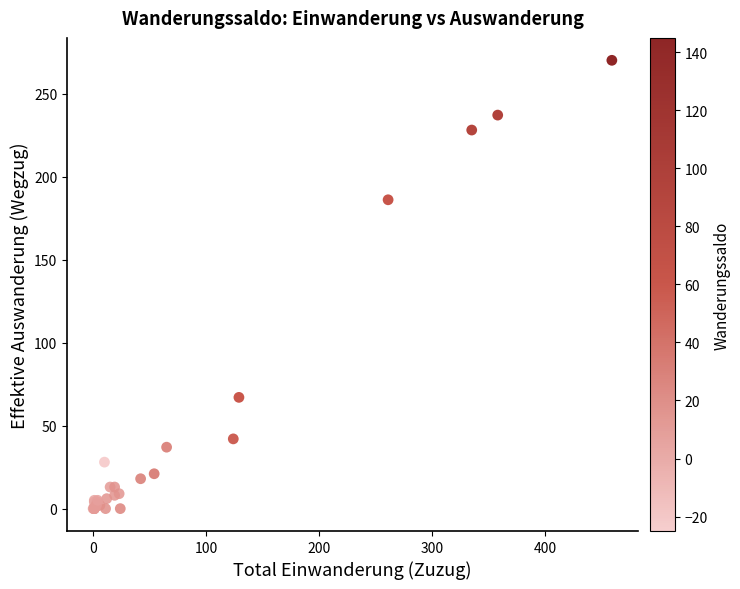

What Y value in the scatter plot is closest to 135?

186